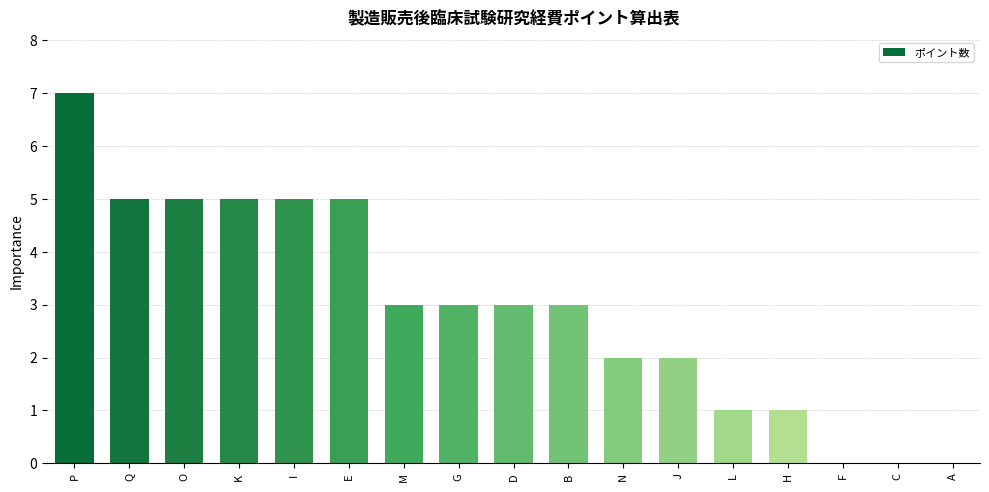

What value does the data have at H?

1